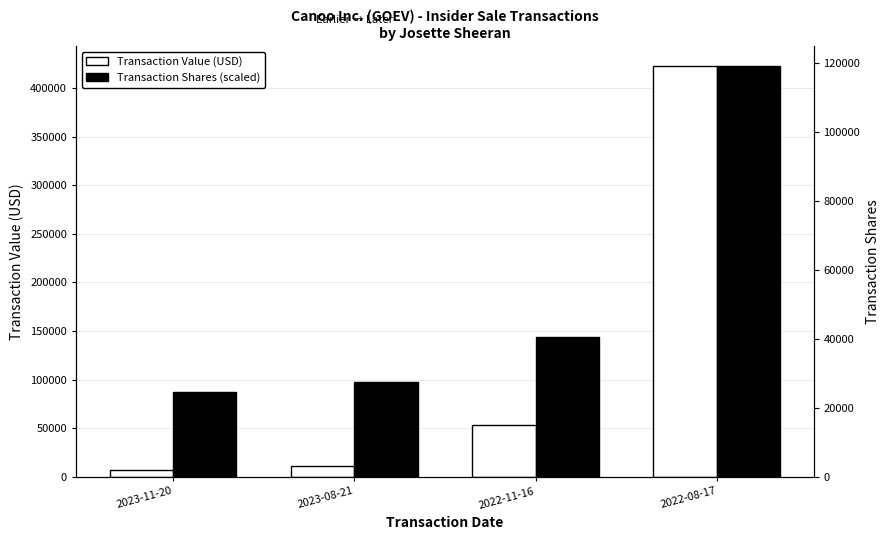

Reading left to right, what are all the values shown in this chart?

Transaction Value (USD): 7195.0	10772.0	53107.0	422023.0
Transaction Shares (scaled): 87687.6	97702.8	143832.0	422023.0